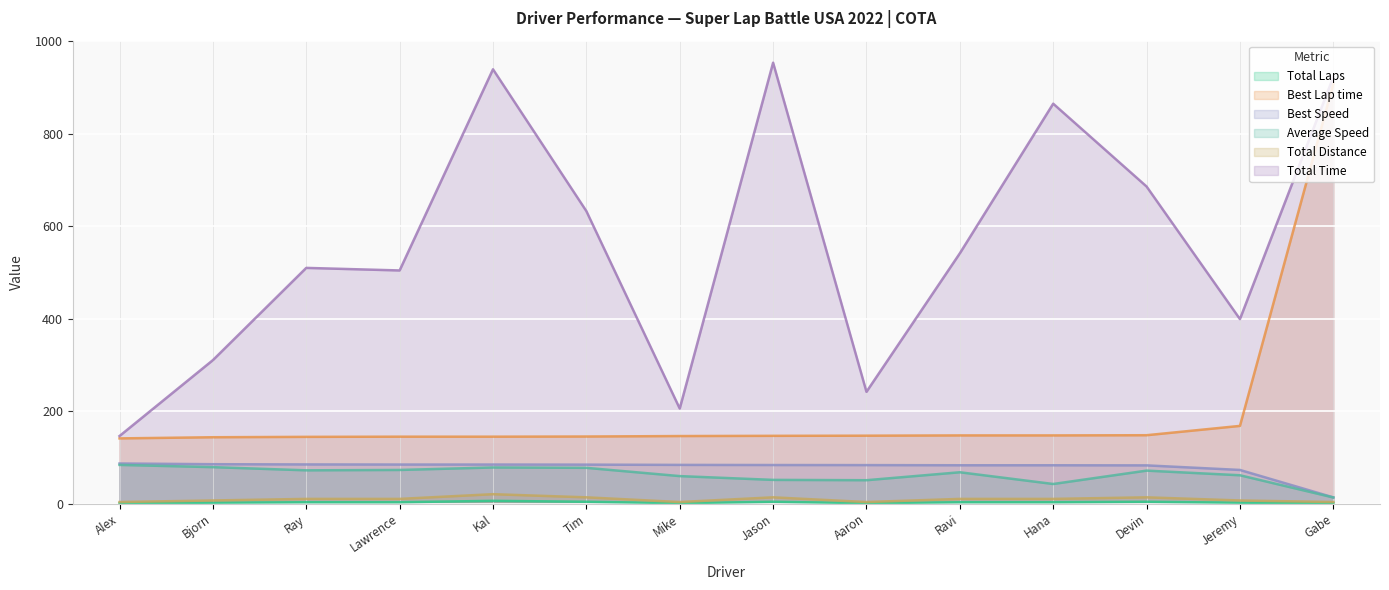

The Best Speed series shows 121.5 at Alex. True or false?

False